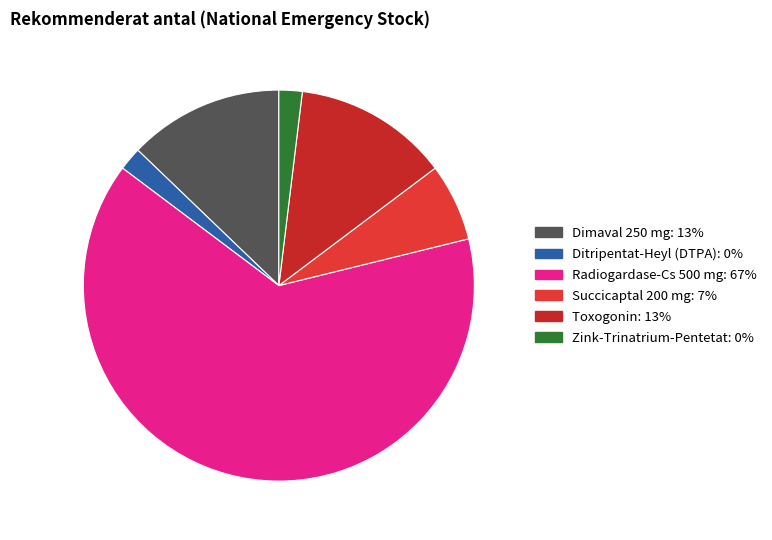

Is there any slice that represents more than half of the pie?

Yes